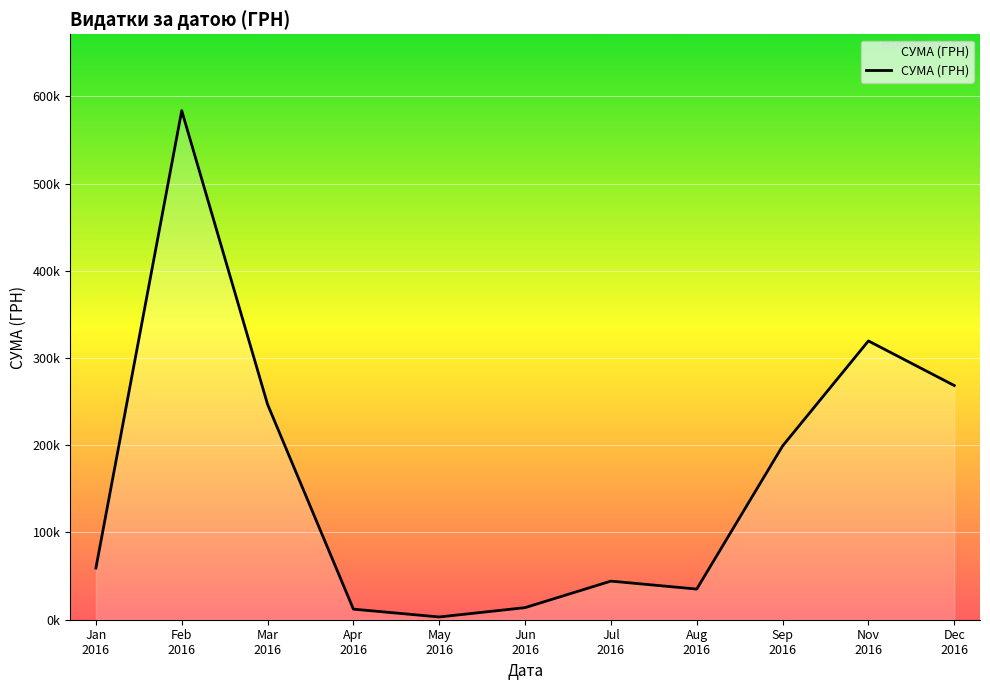

Does the chart display data point markers on the line(s)?

No